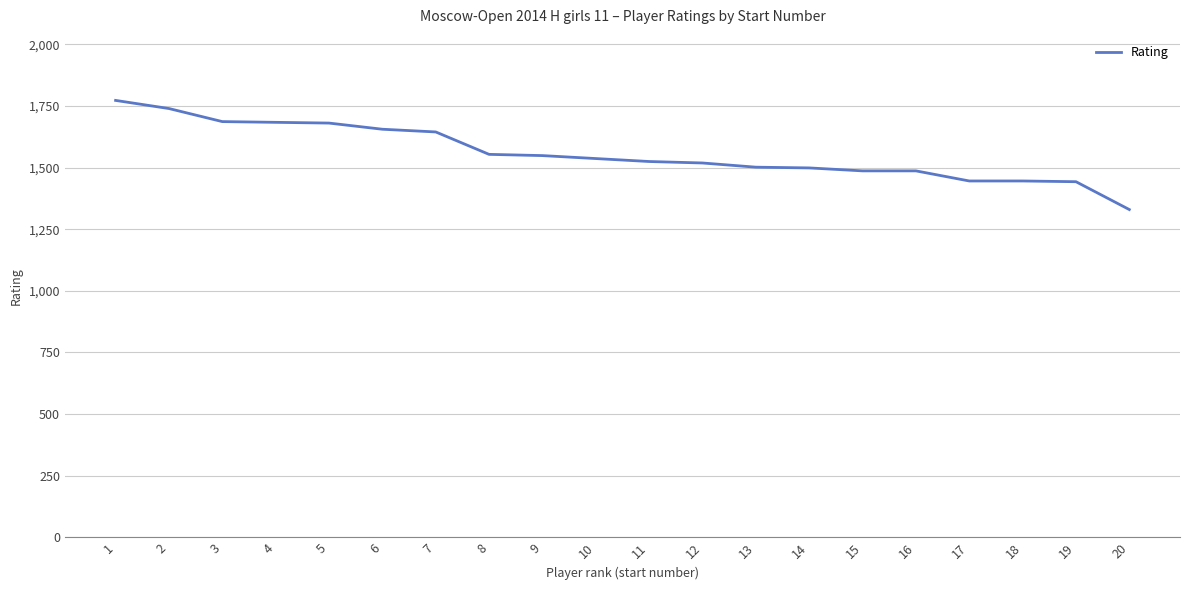

What is the change in value from 5 to 16?

-194